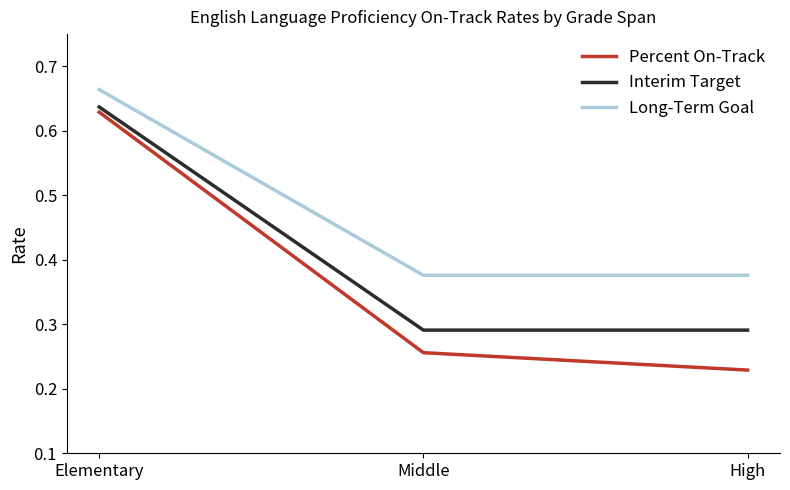

Which label corresponds to the largest value in the chart?

Elementary